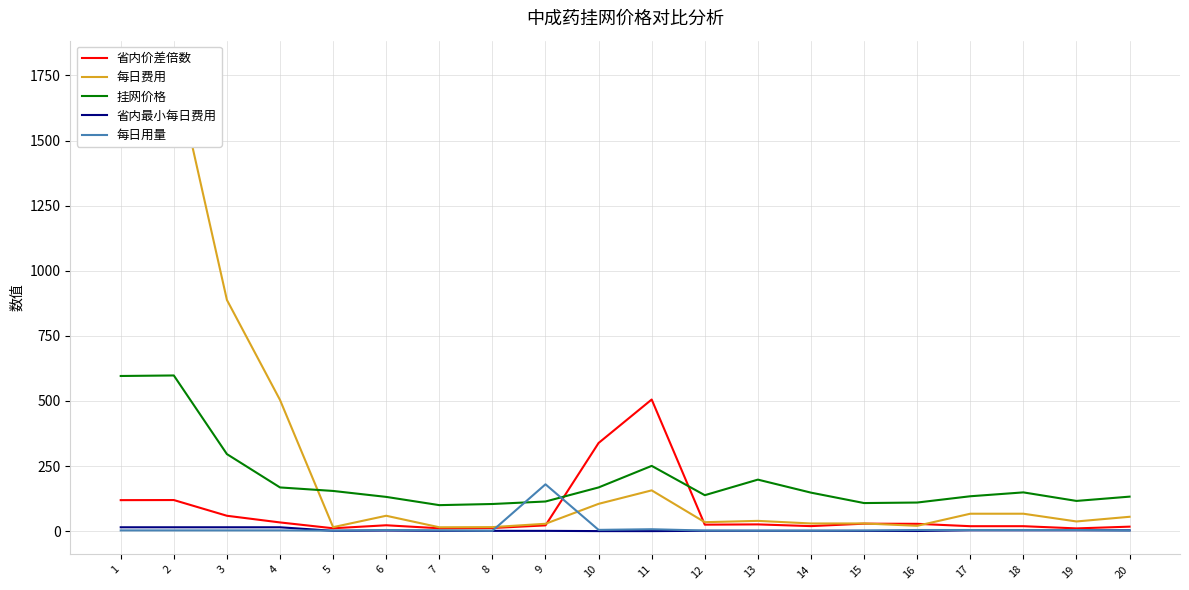

True or false: 省内最小每日费用 and 挂网价格 intersect in this chart.

False